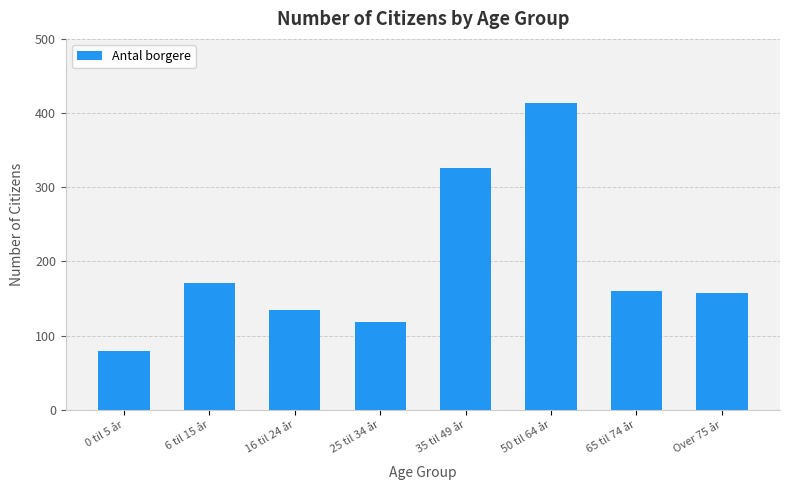

At which category does the chart reach its peak across all series?

50 til 64 år